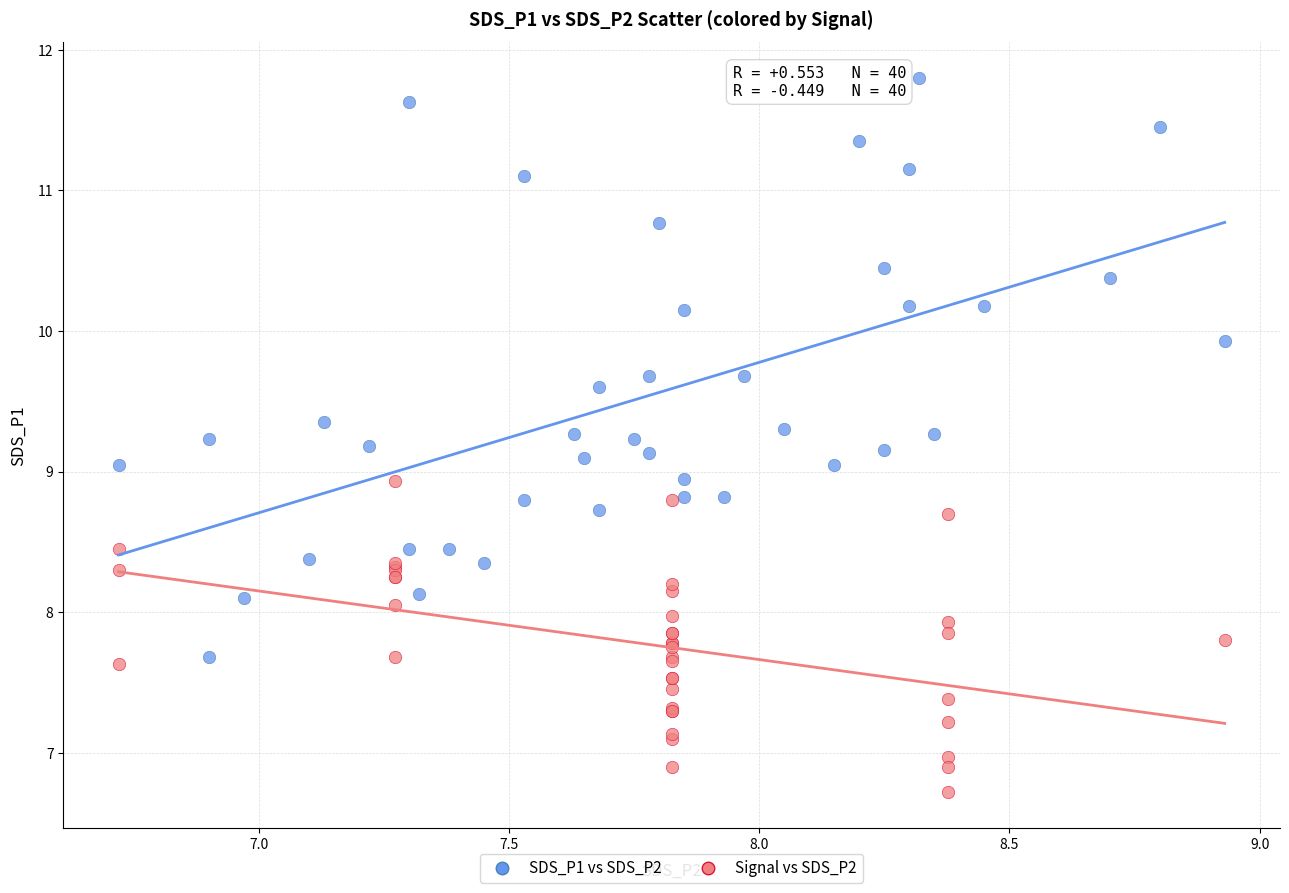

Which series has the largest Y range (max minus min)?

SDS_P1 vs SDS_P2